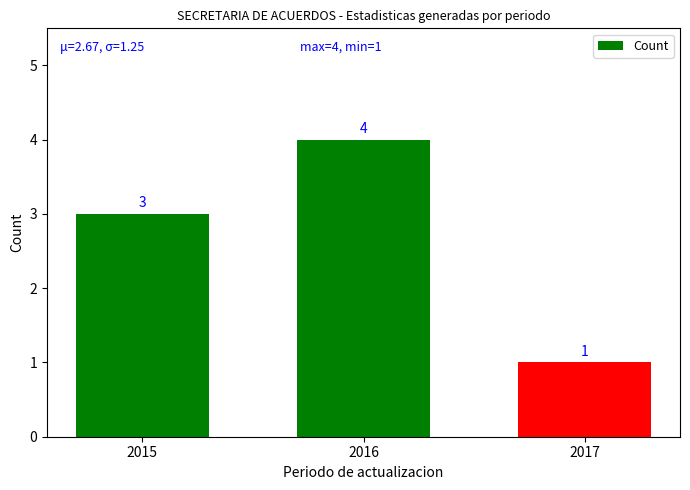

Between 2015 and 2017, which is larger?

2015